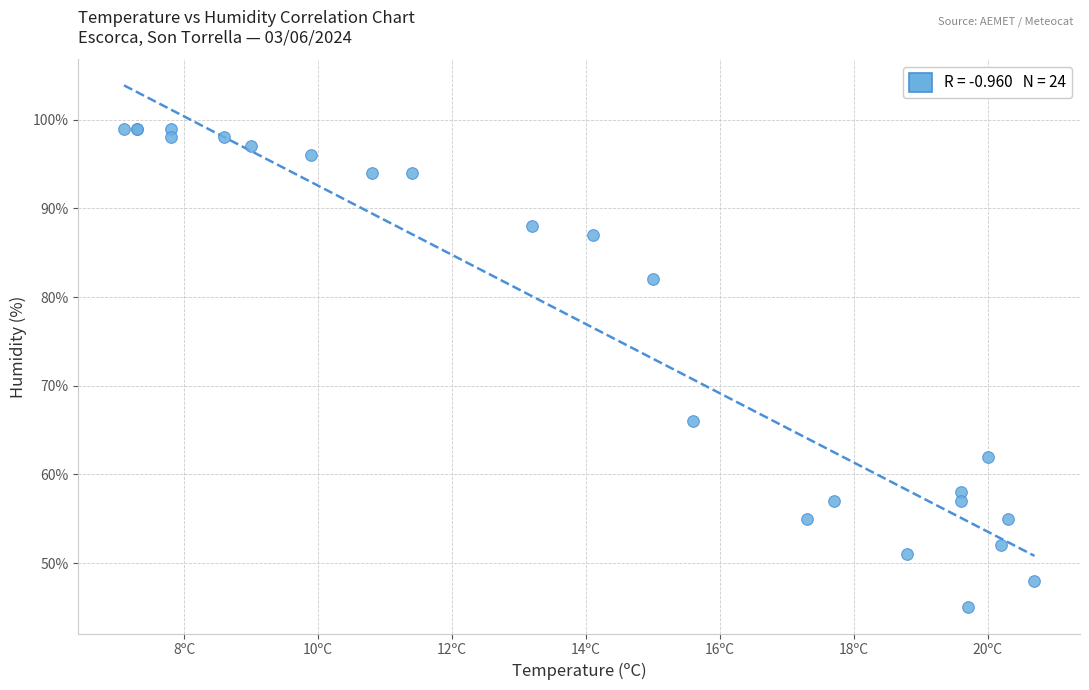

What Y value in the scatter plot is closest to 72?

66